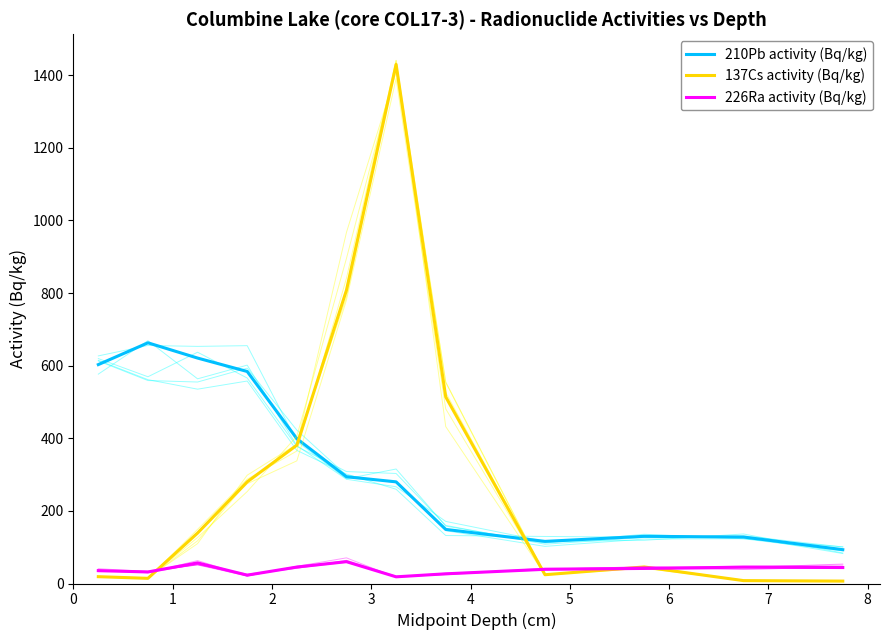

Is this an area chart (filled region under the line)?

No